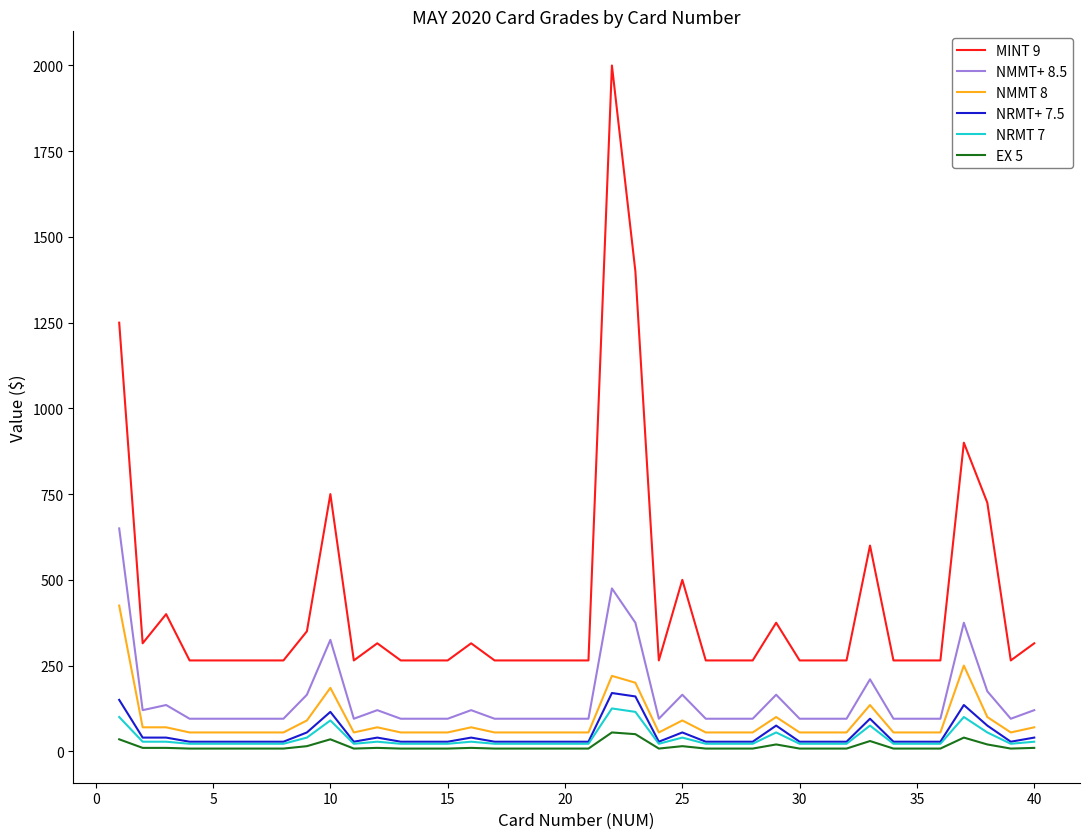

At how many categories does at least one series exceed 1530?

1